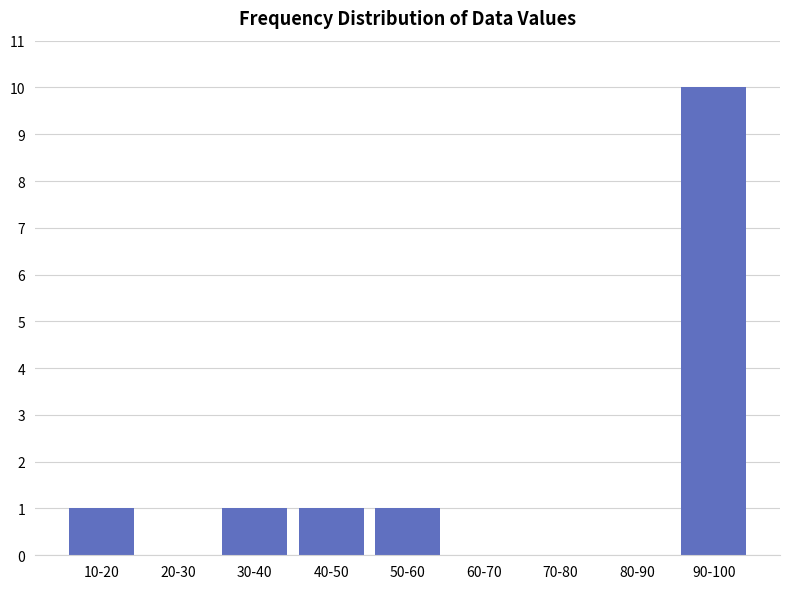

Reading left to right, transcribe all the data shown in this chart.

10-20=1	20-30=0	30-40=1	40-50=1	50-60=1	60-70=0	70-80=0	80-90=0	90-100=10